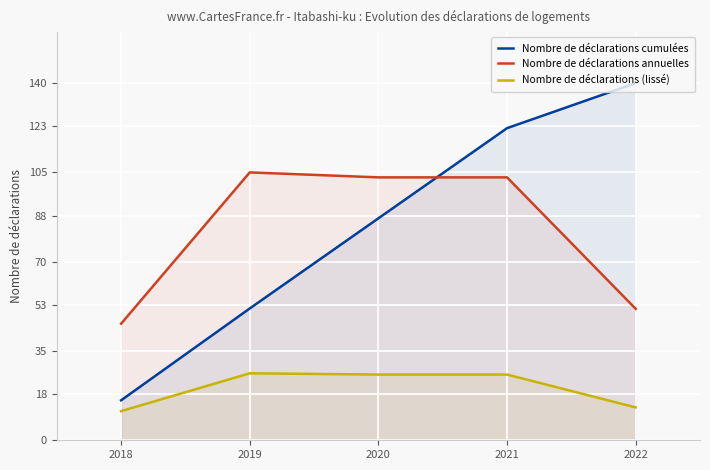

How many lines are shown in the chart?

3